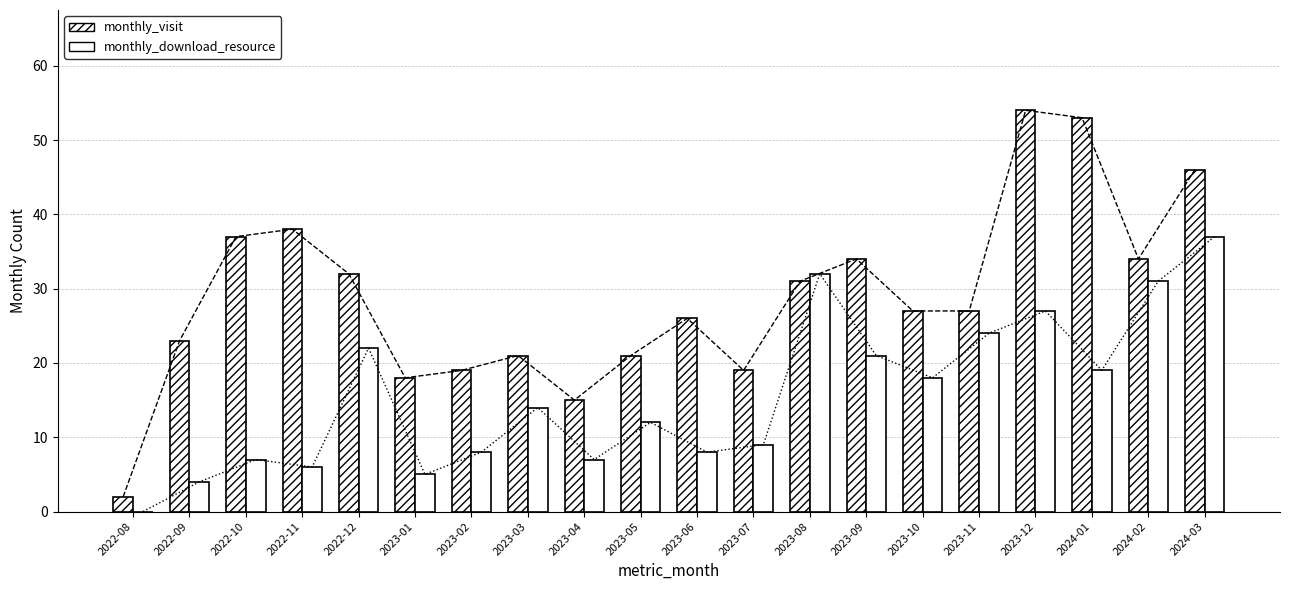

How many data points in monthly_download_resource are less than 14?

10